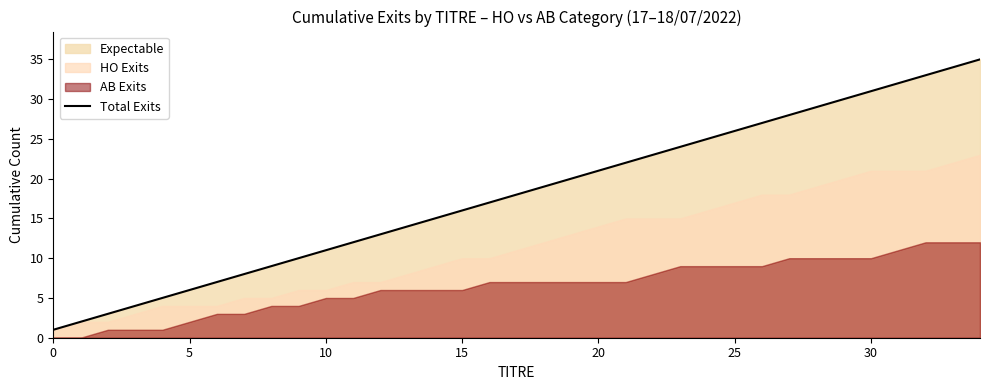

Which has a higher value, 15 or 12?

15